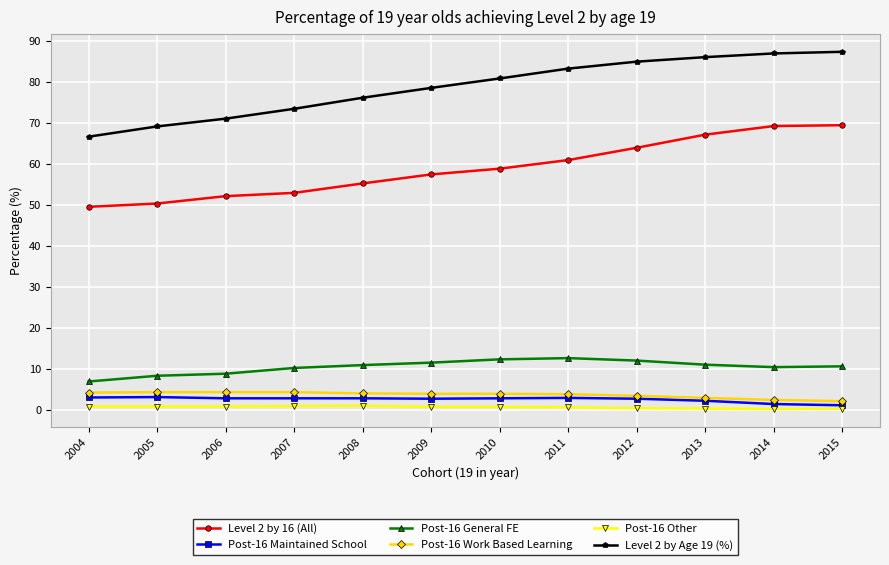

How many lines are shown in the chart?

6